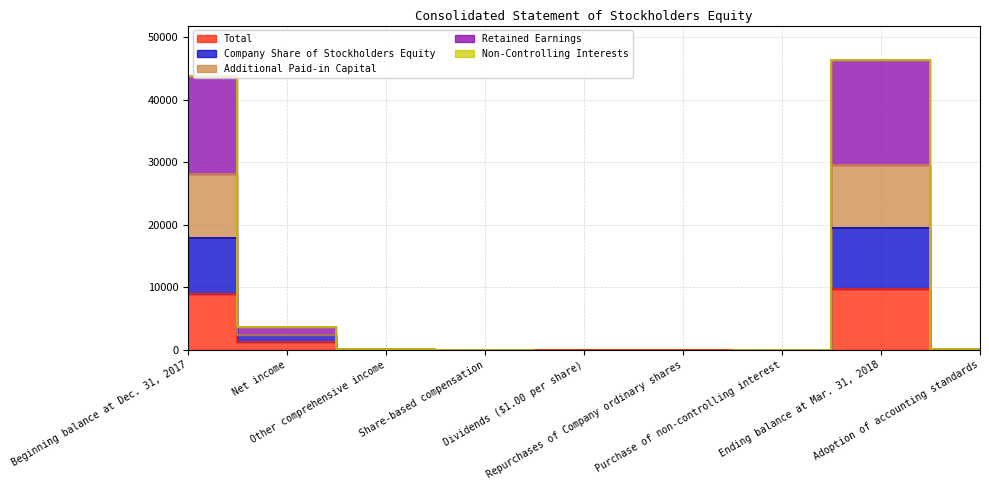

How many distinct data groups are displayed?

5